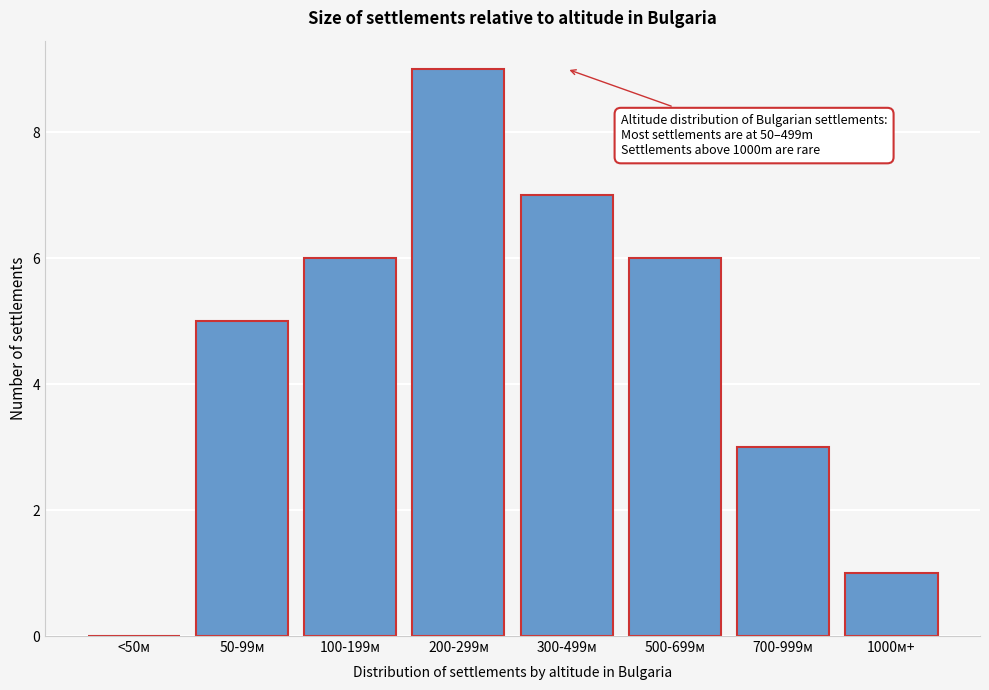

Reading left to right, transcribe all the data shown in this chart.

<50м=0	50-99м=5	100-199м=6	200-299м=9	300-499м=7	500-699м=6	700-999м=3	1000м+=1